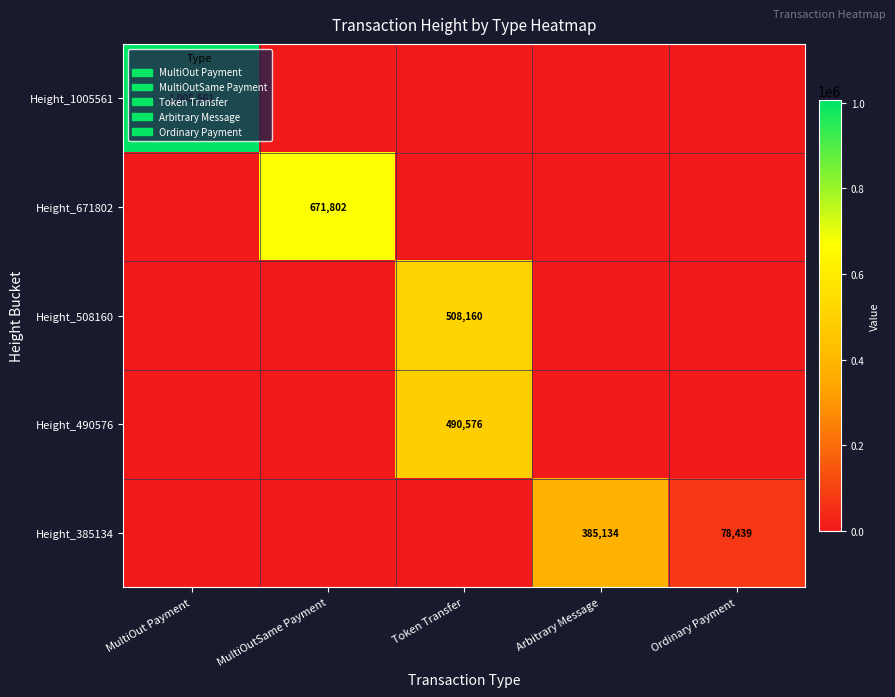

Is it true that Height_508160 equals 164915 at Token Transfer?

False